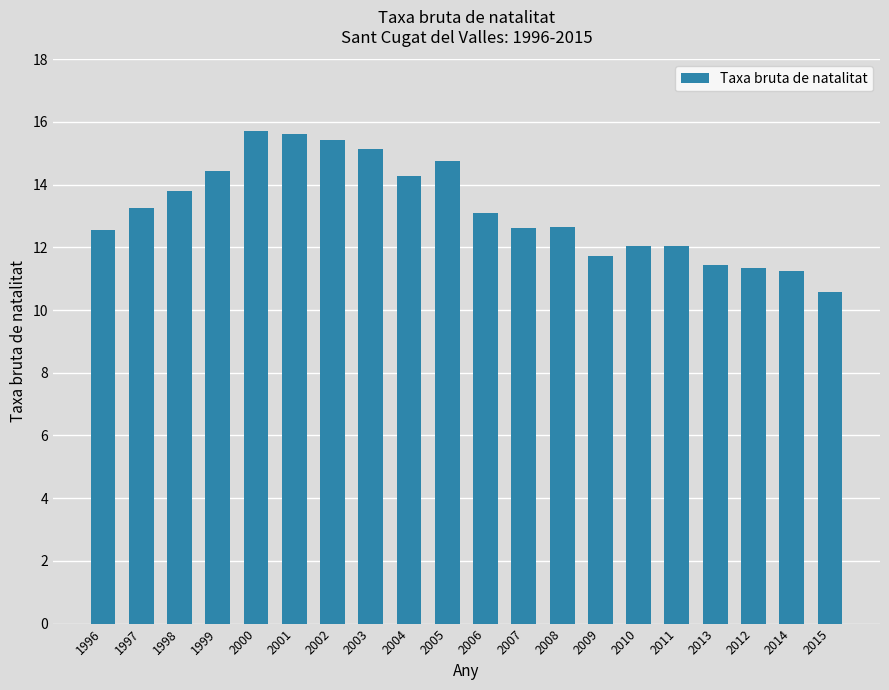

The value at 2005 is 4.0. True or false?

False